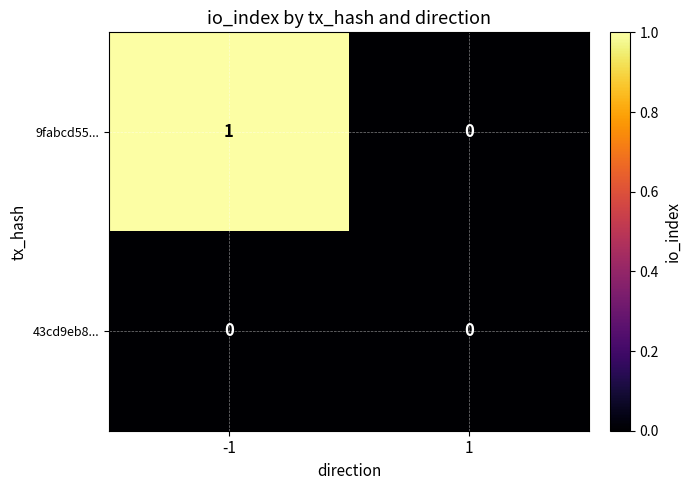

Which series has the largest total across all categories?

9fabcd55...